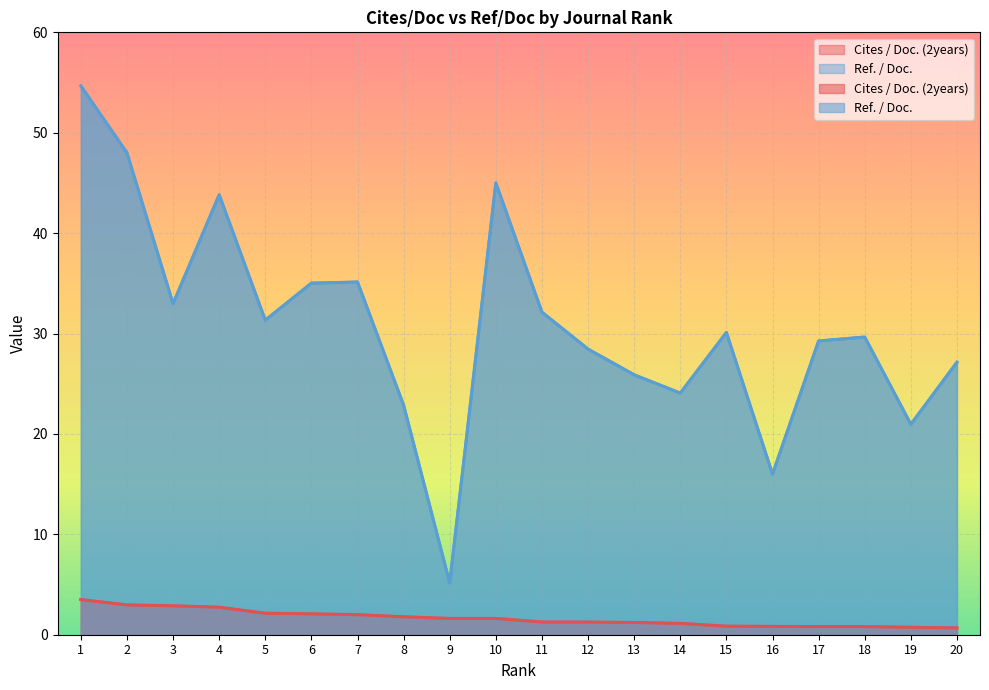

What is the sum of the Cites / Doc. (2years) values at 20 and 16?

1.5